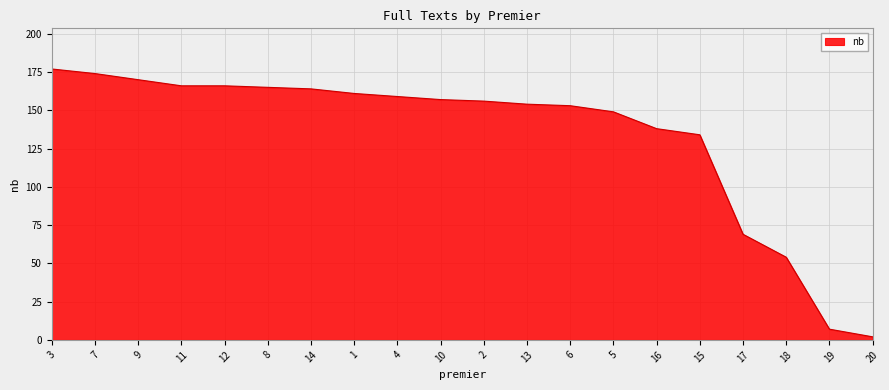

Approximately how many times larger is the value at 17 compared to 9?

0.4